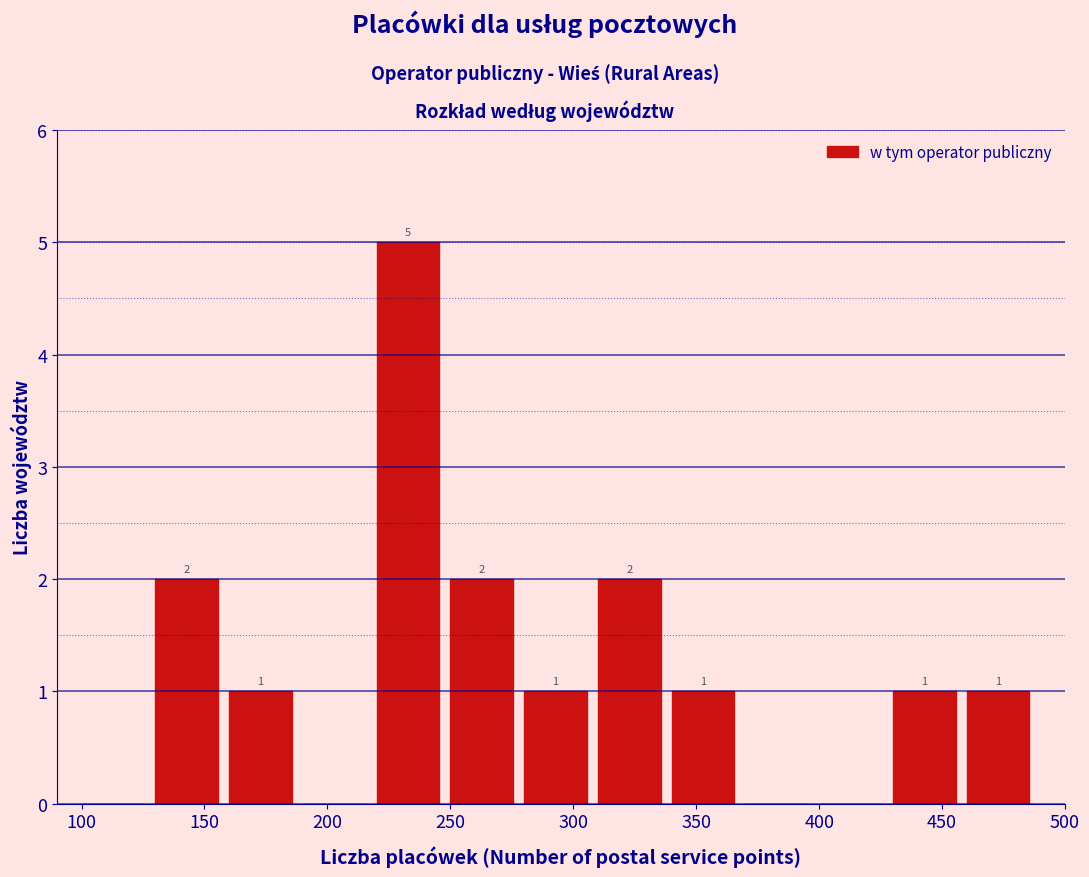

Which range on the x-axis has the tallest bar?

220 to 250